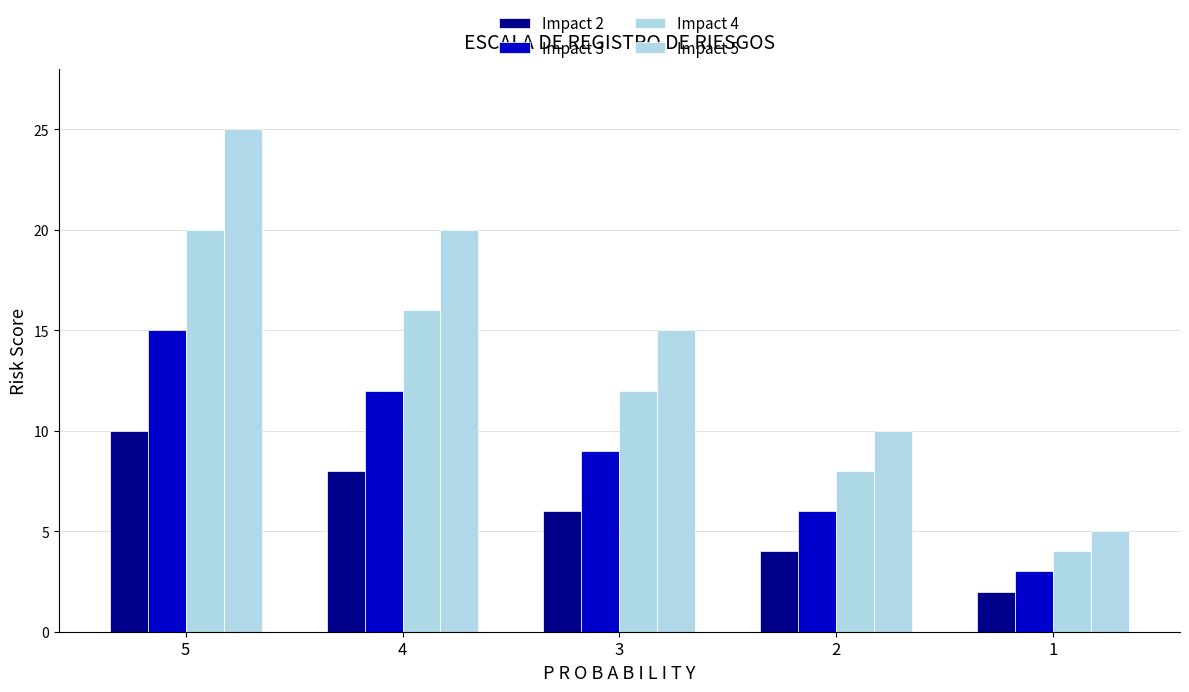

Which series changed the most between 4 and 3?

Impact 5